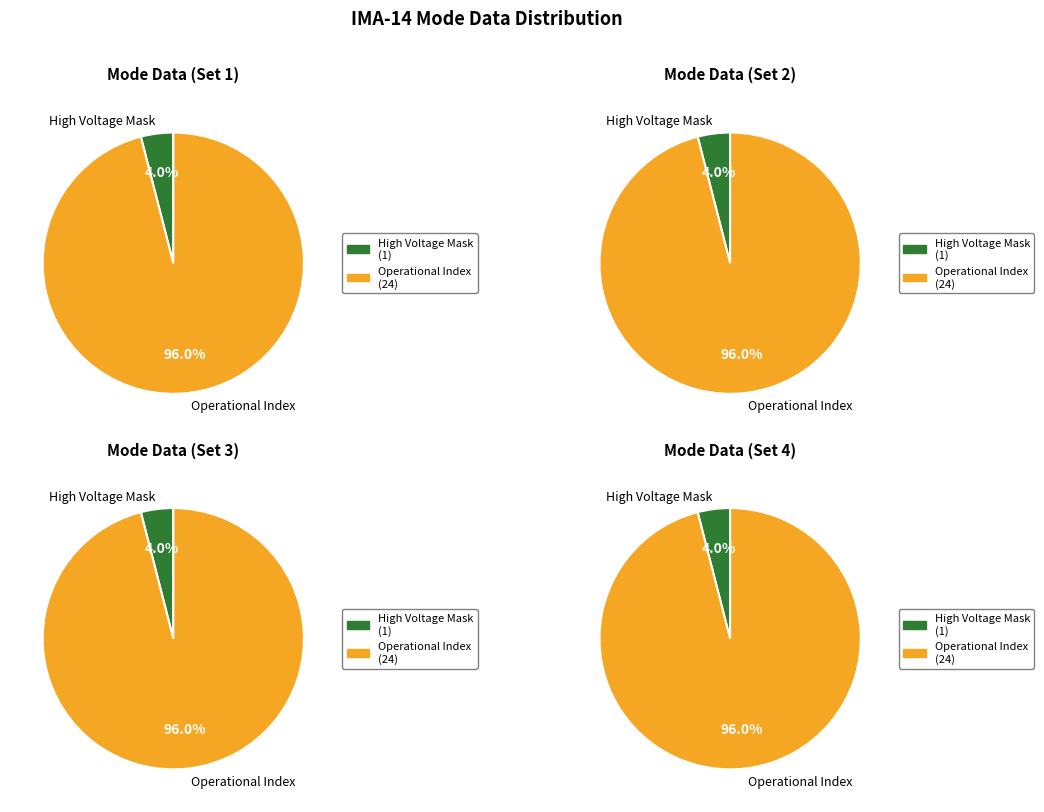

How much of the chart is everything except Shadow Mask?

100.0%